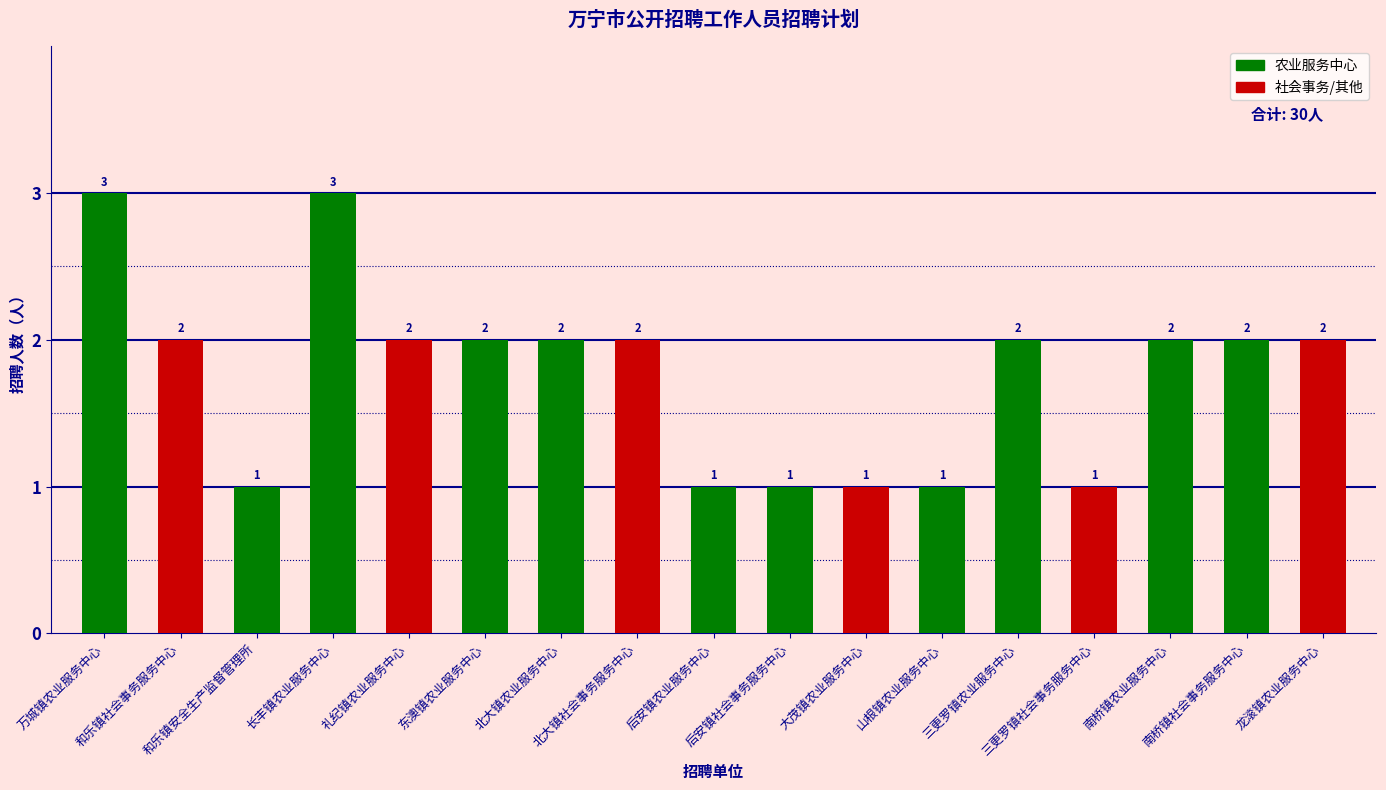

What is the smallest value displayed?

1